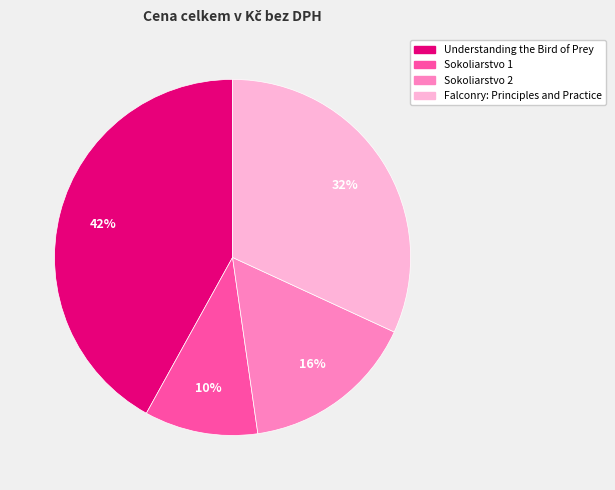

Count the number of slices in the pie.

4